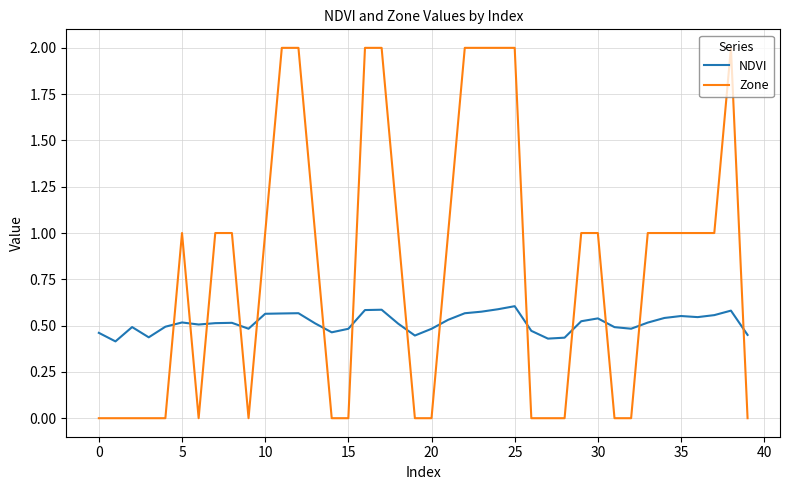

What is the difference between the maximum and minimum values in the Zone series?

2.0